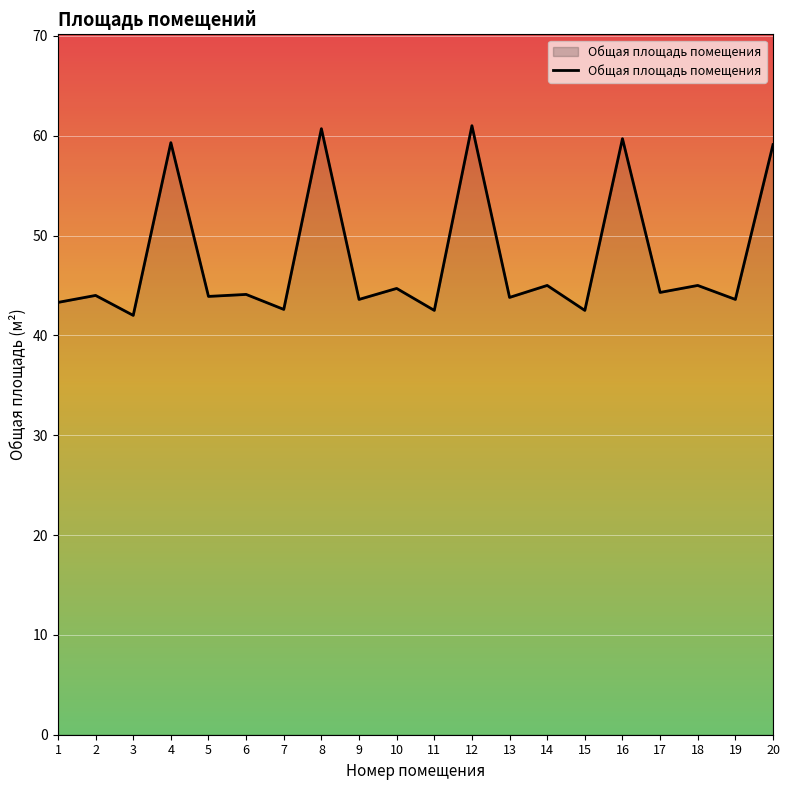

What is the difference between the values at 18 and 19?

1.4